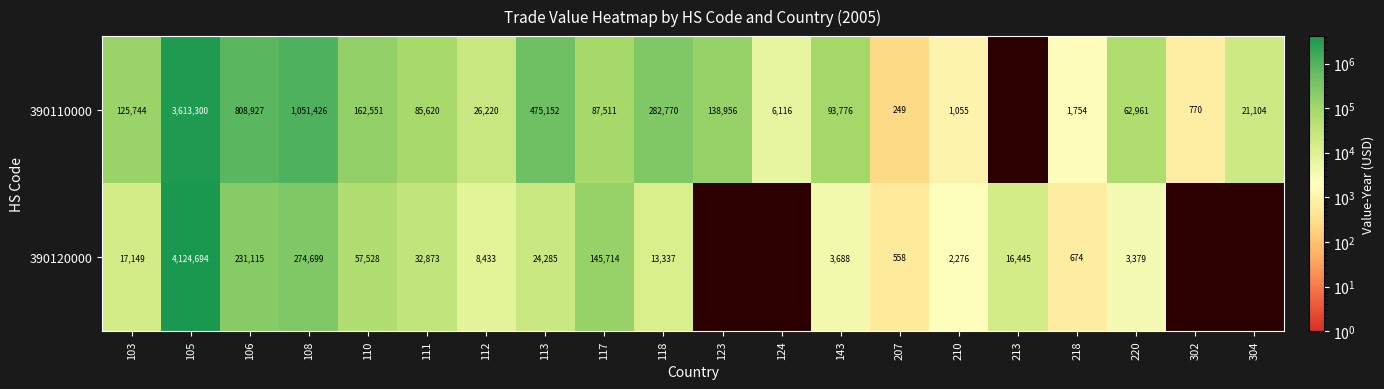

Is it true that 390110000 equals 282770 at 118?

True